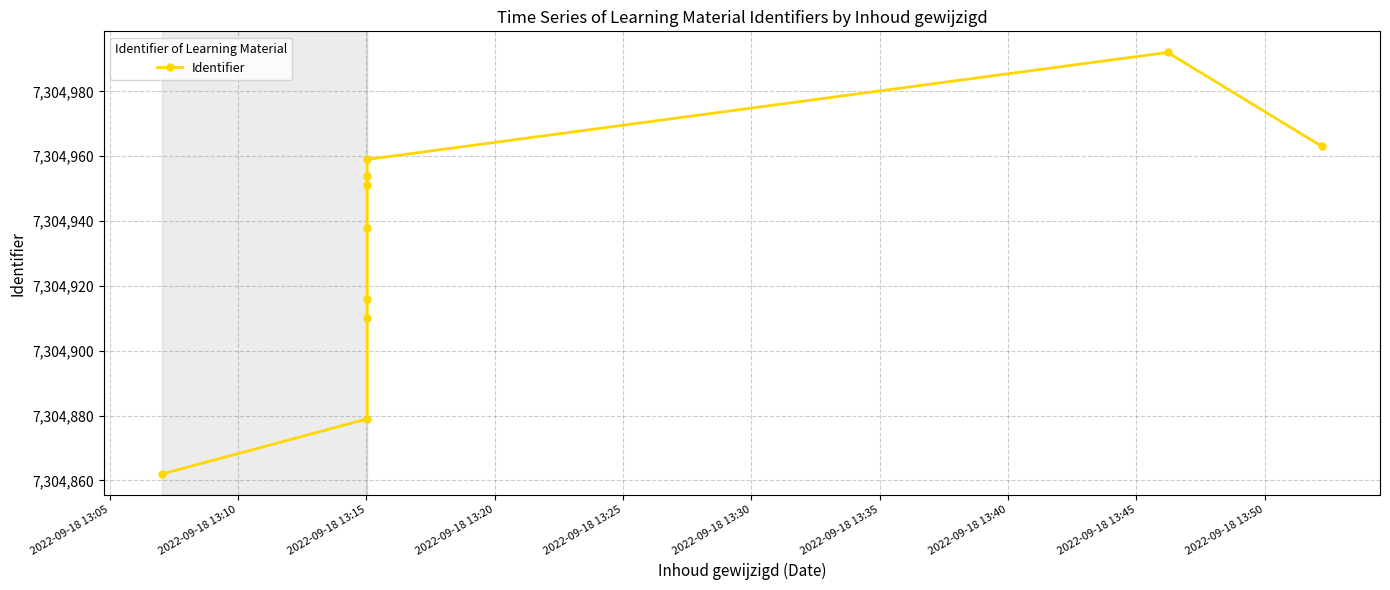

List the labels in order of value, smallest first.

2022-09-18 13:05, 2022-09-18 13:10, 2022-09-18 13:15, 2022-09-18 13:20, 2022-09-18 13:25, 2022-09-18 13:30, 2022-09-18 13:35, 2022-09-18 13:40, 2022-09-18 13:50, 2022-09-18 13:45